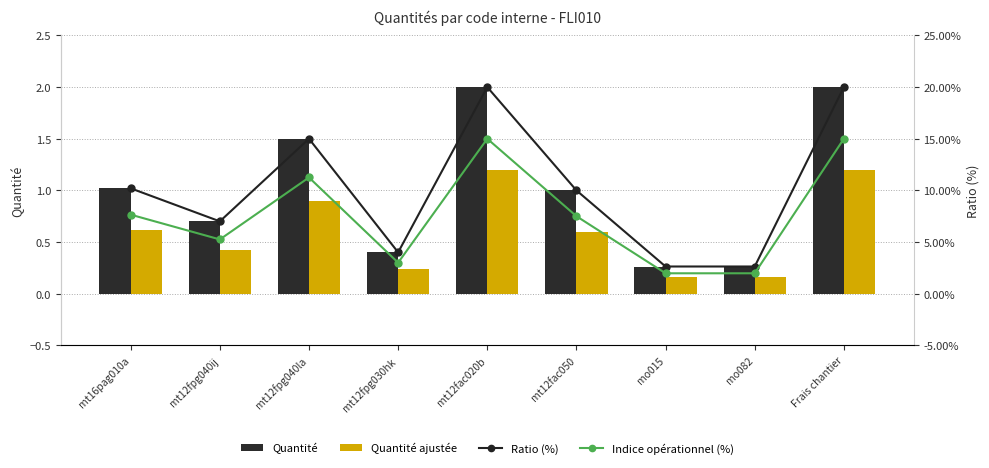

Which category has the lowest value in the Ratio (%) series?

mo015